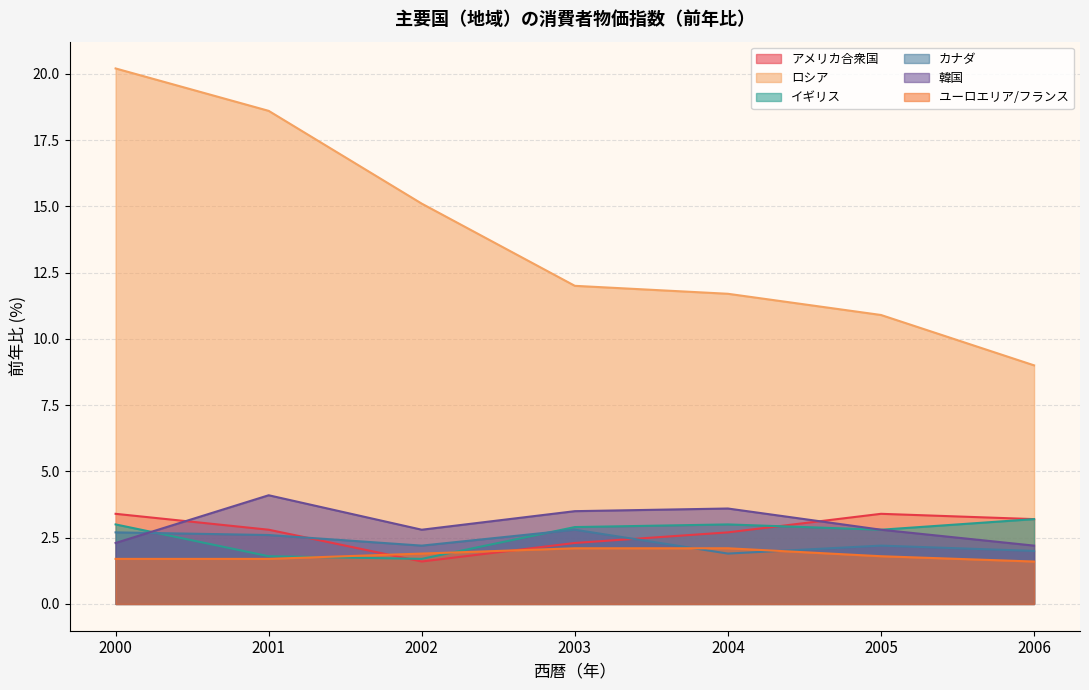

Which series has the largest range (max minus min)?

ロシア